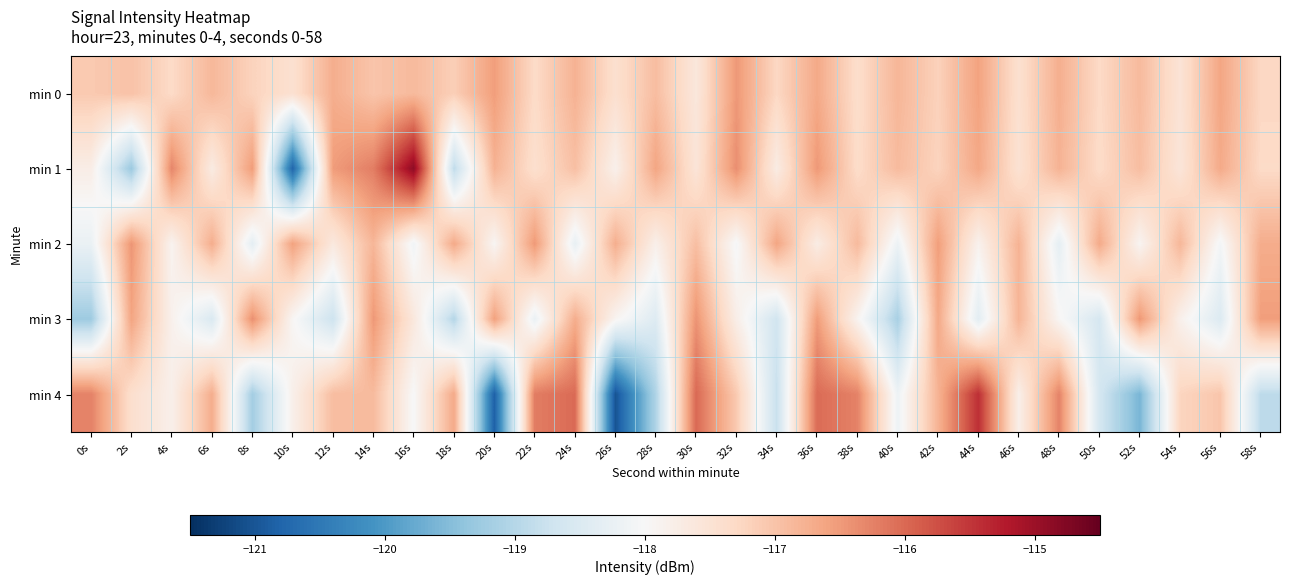

Between 10s and 26s, which is larger?

26s